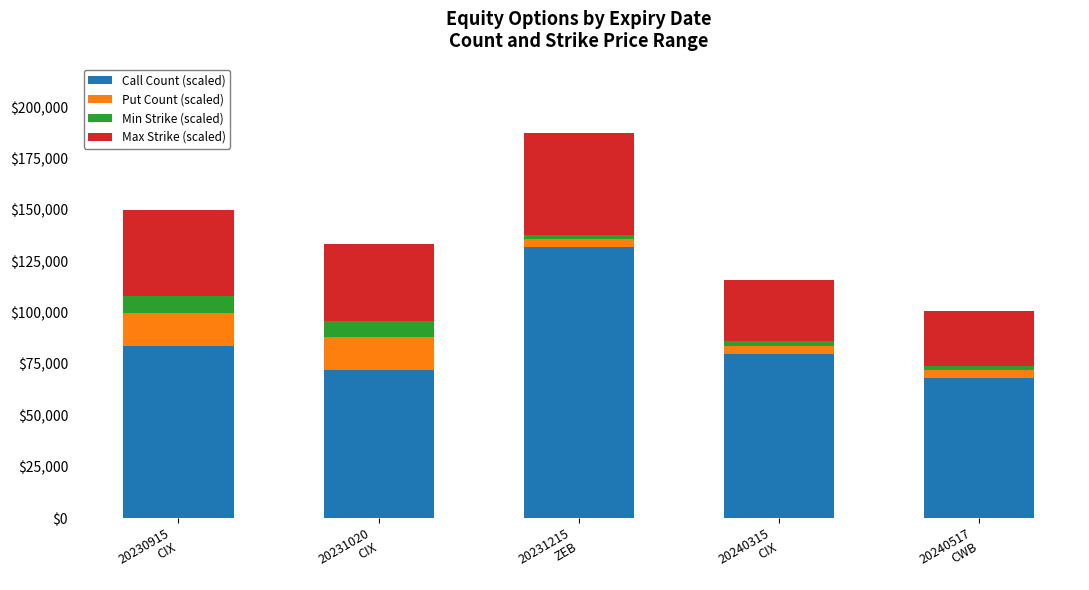

What is the minimum value for Call Count (scaled)?

68000